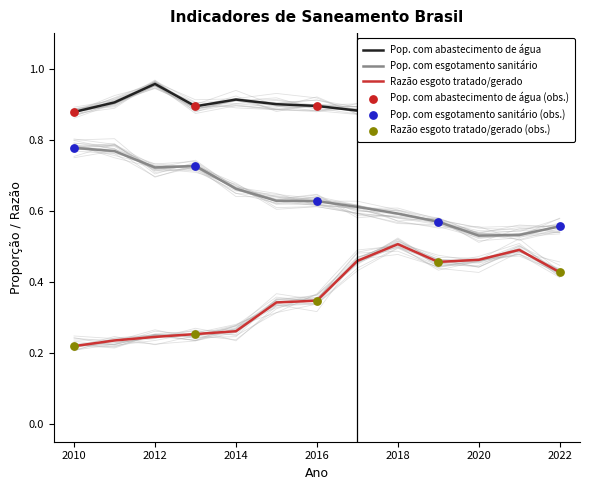

At which category is the sum across all series the highest?

2018